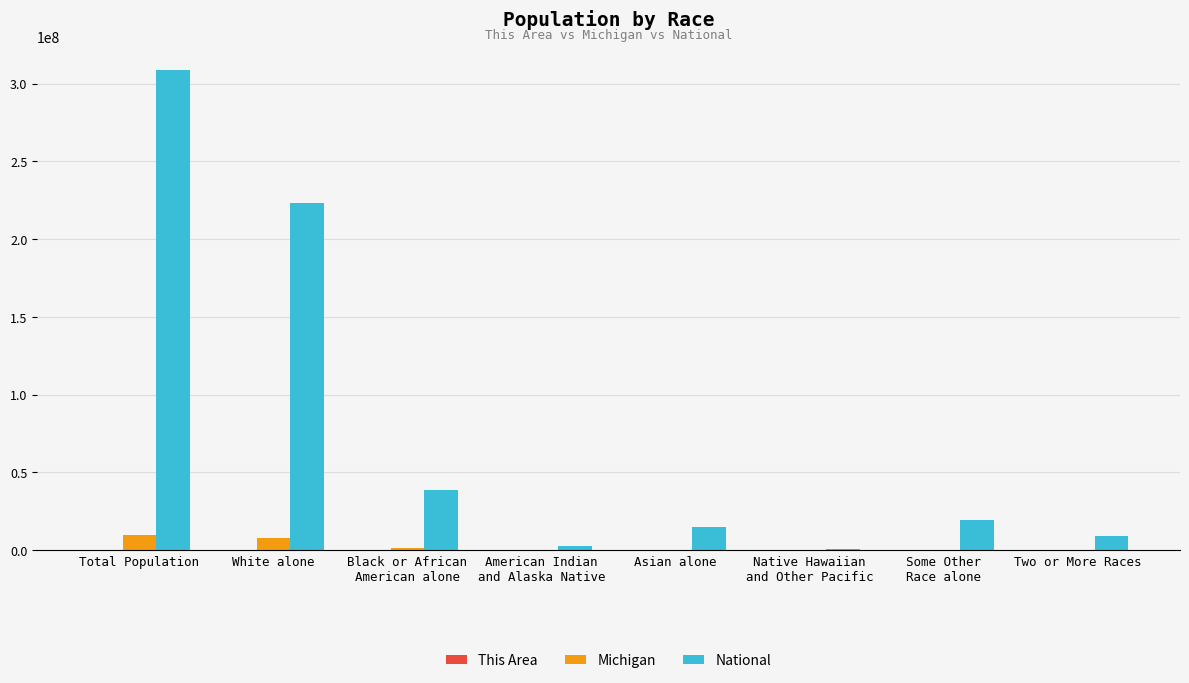

Which series has the largest total across all categories?

National